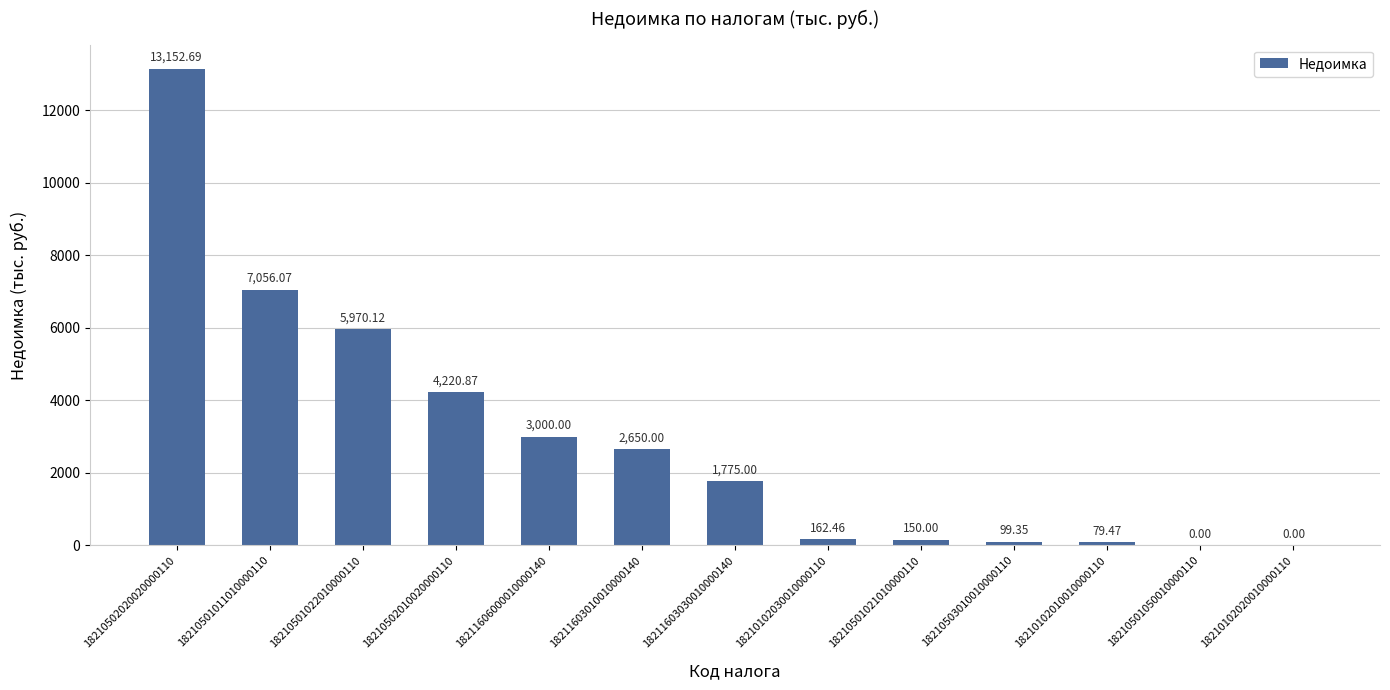

What is the sum of all values?

38316.0